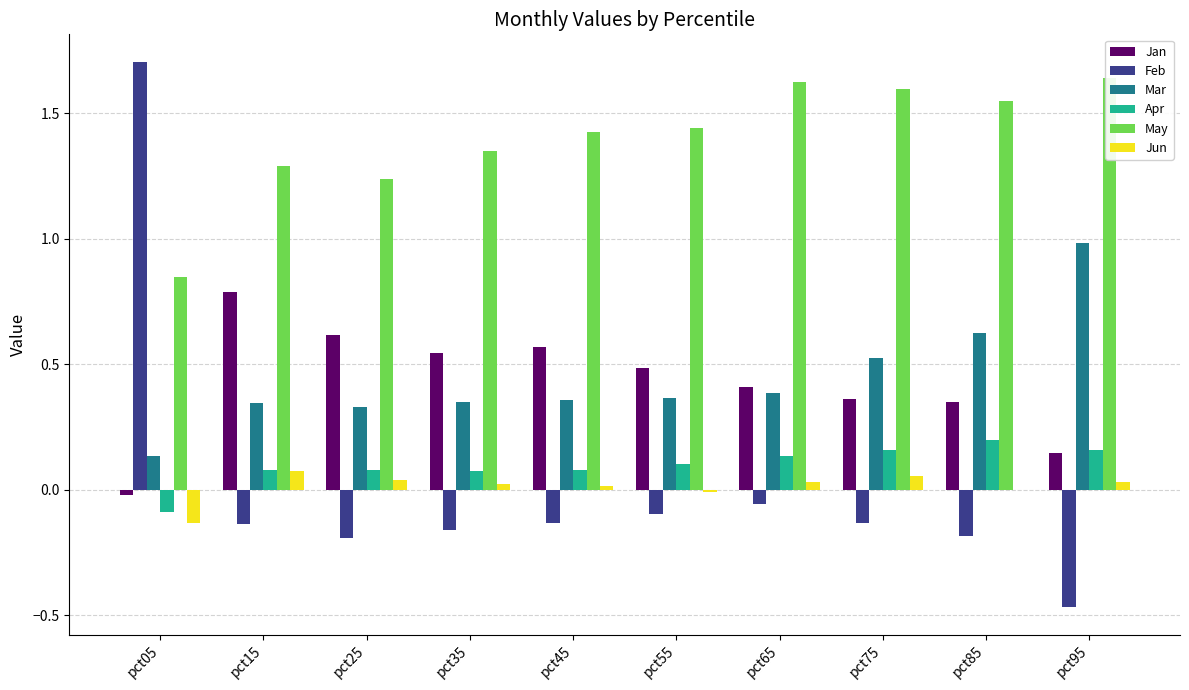

How many distinct data groups are displayed?

6